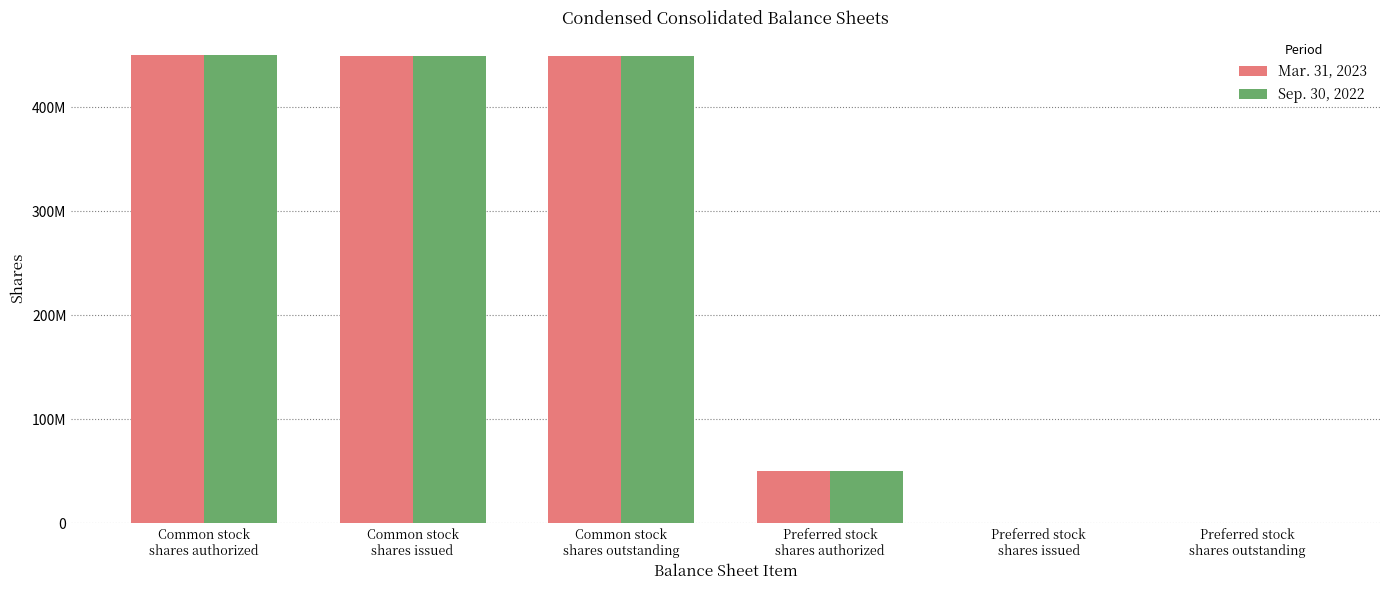

What are all the series names shown in the legend?

Mar. 31, 2023, Sep. 30, 2022